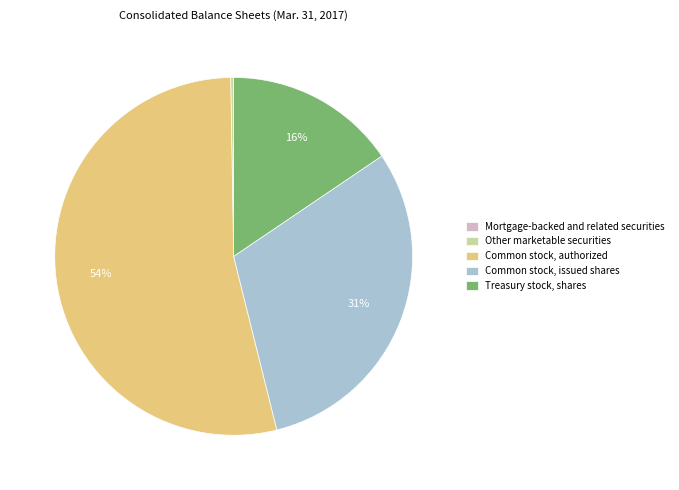

What is the ratio of the value at Treasury stock, shares to the value at Common stock, authorized?

0.3